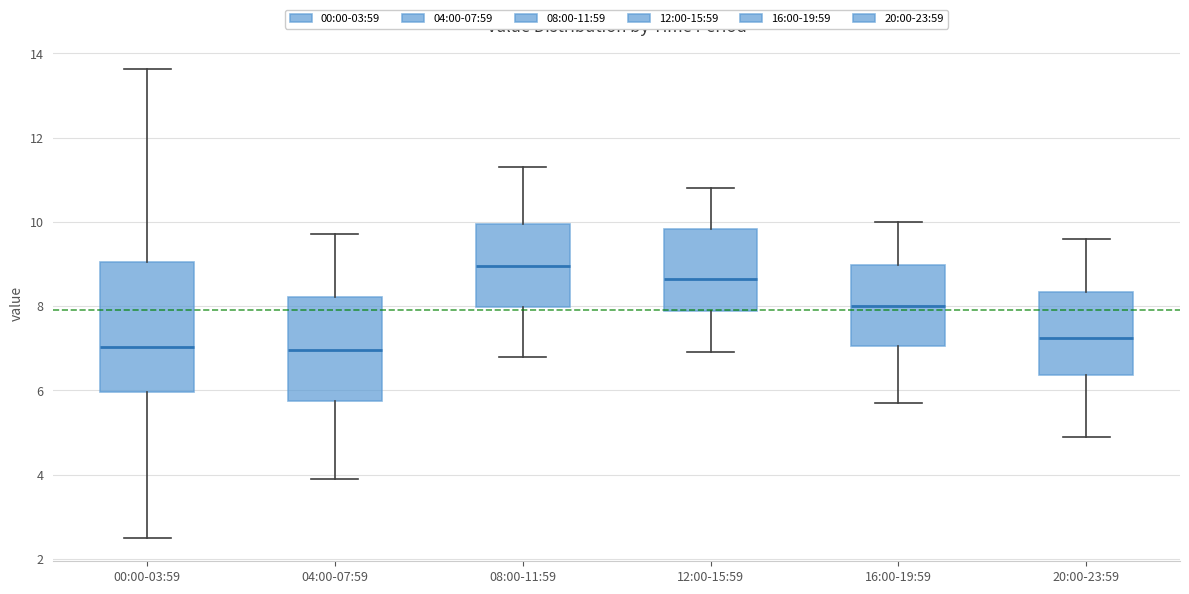

Reading left to right, read every box against the y-axis: the position of its median line, the range the box covers, and the ends of its whiskers. The values are not printed on the chart, so give them approximately, as read against the axis.

00:00-03:59: median 7.0, box 6.0 to 9.0, whiskers 2.6 to 13.6
04:00-07:59: median 7.0, box 5.8 to 8.2, whiskers 4.0 to 9.8
08:00-11:59: median 9.0, box 8.0 to 10.0, whiskers 6.8 to 11.4
12:00-15:59: median 8.6, box 7.8 to 9.8, whiskers 7.0 to 10.8
16:00-19:59: median 8.0, box 7.0 to 9.0, whiskers 5.8 to 10.0
20:00-23:59: median 7.2, box 6.4 to 8.4, whiskers 5.0 to 9.6